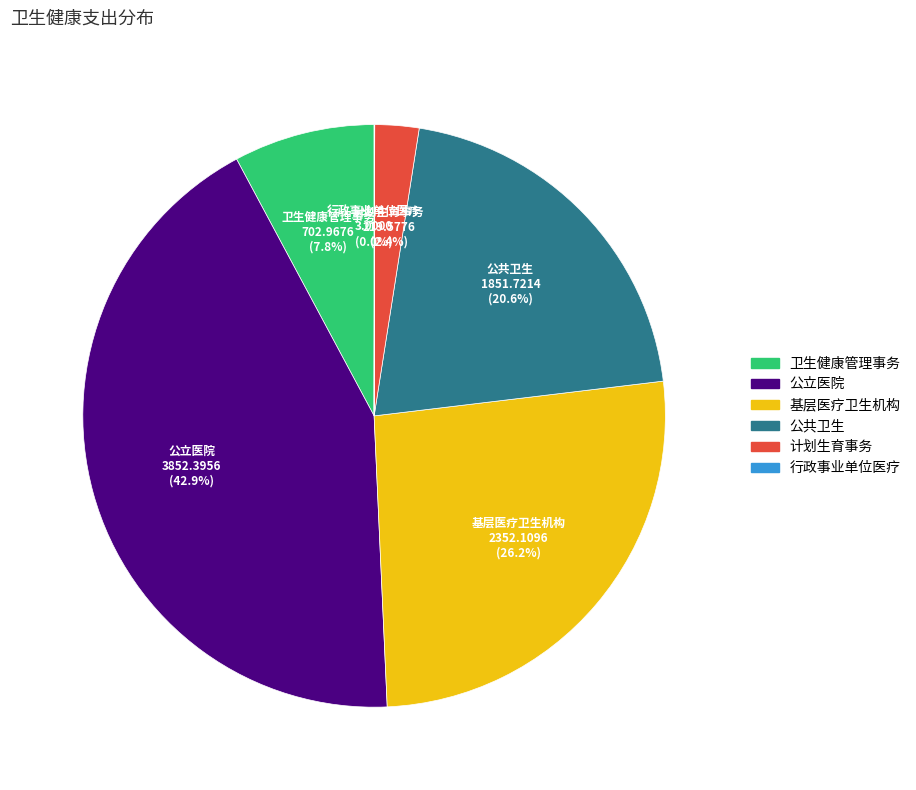

Which category has the biggest portion of the pie?

公立医院